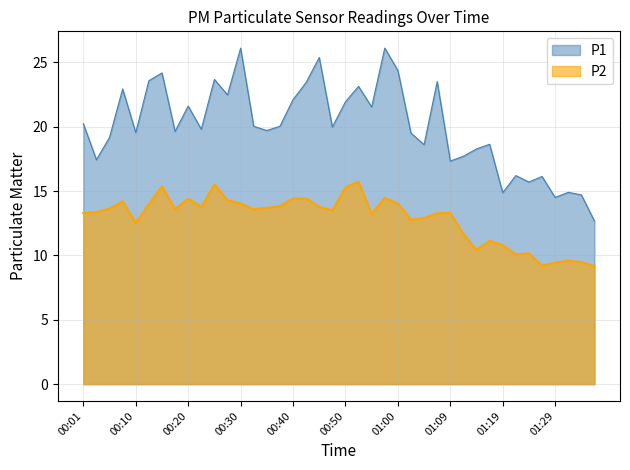

What is the greatest value displayed?

26.1